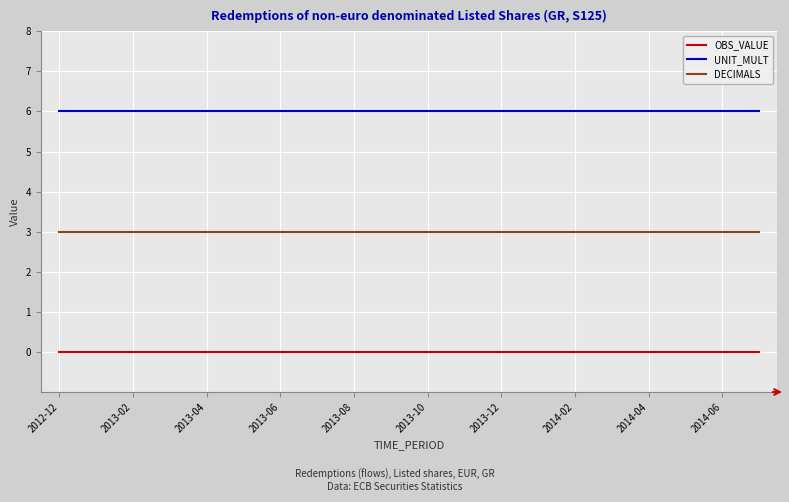

How many lines are shown in the chart?

3